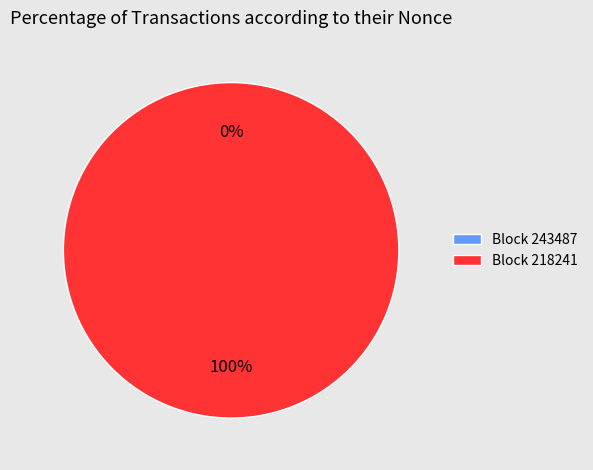

What is the total percentage of 218241 and 243487?

100.0%